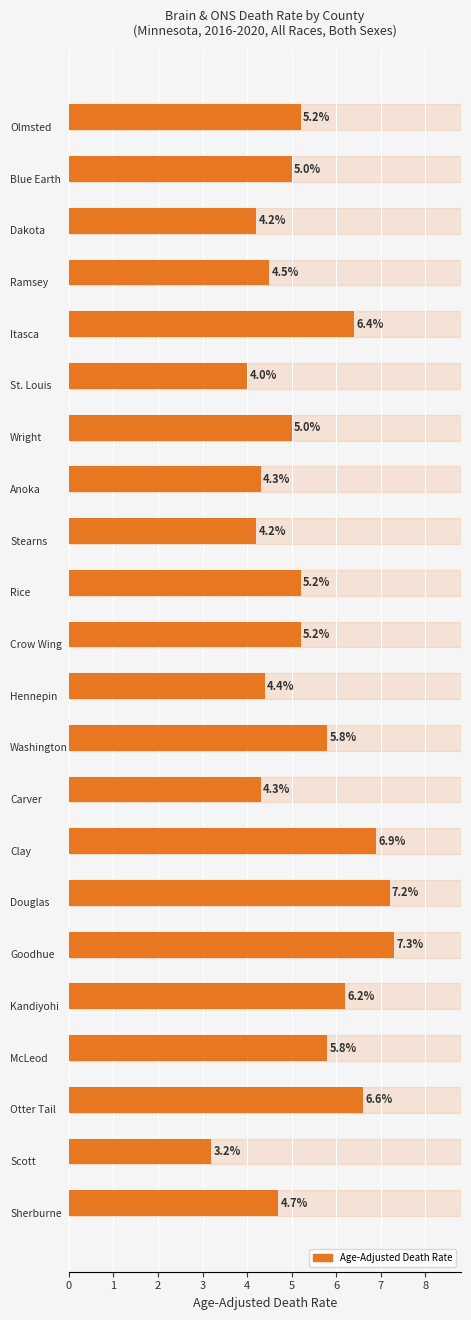

Count the number of categories in the chart.

22